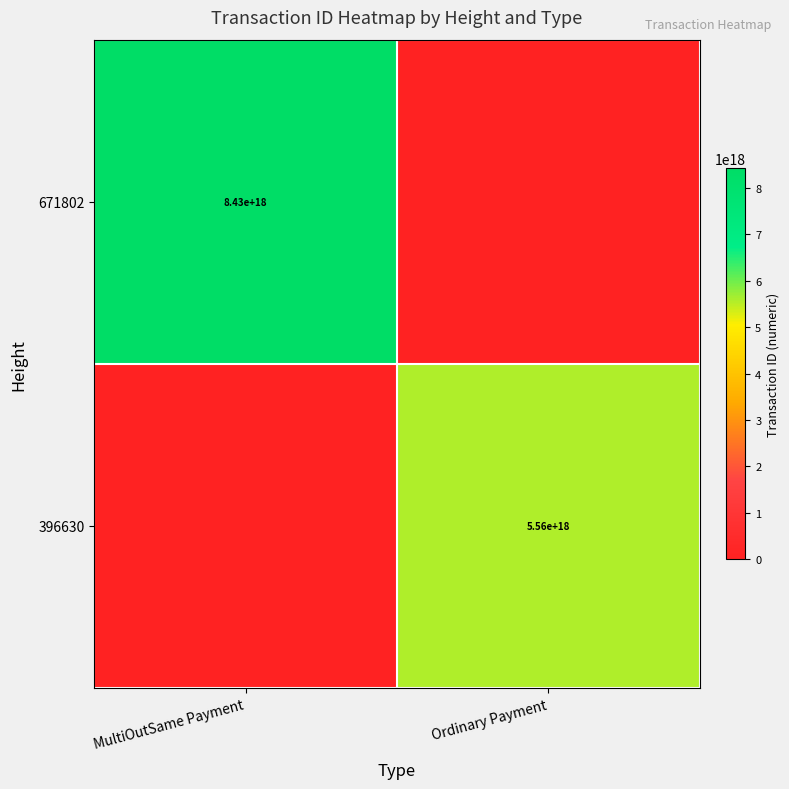

True or false: 671802 has a value of 8430000000000000000 at MultiOutSame Payment.

True